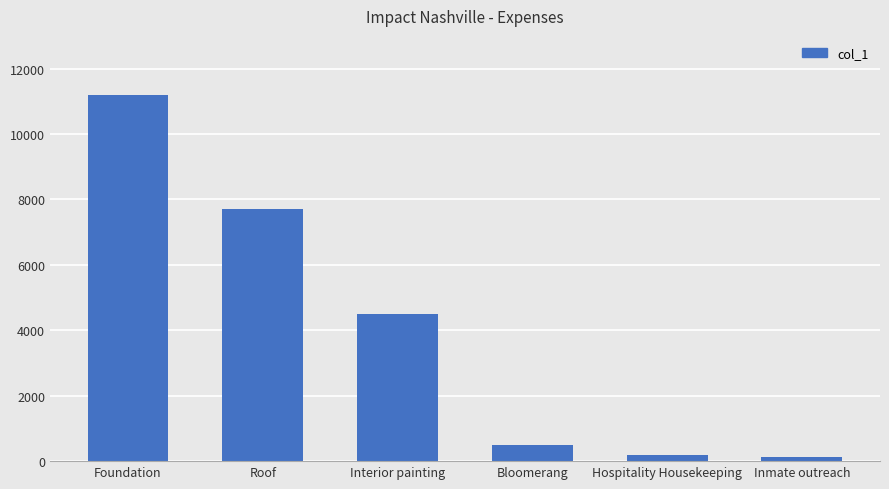

What is the difference between the second highest and minimum values?

7563